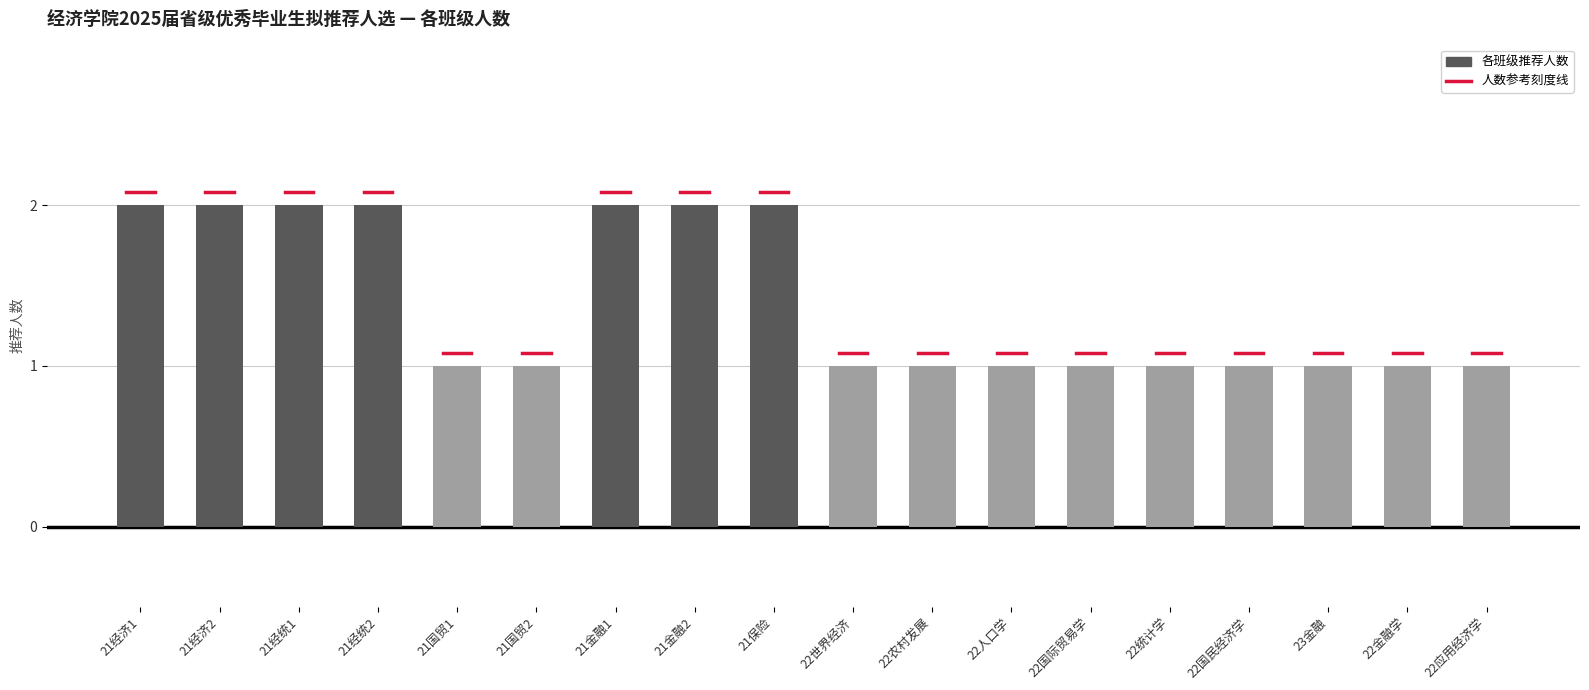

What is the difference between the second highest and minimum values?

1